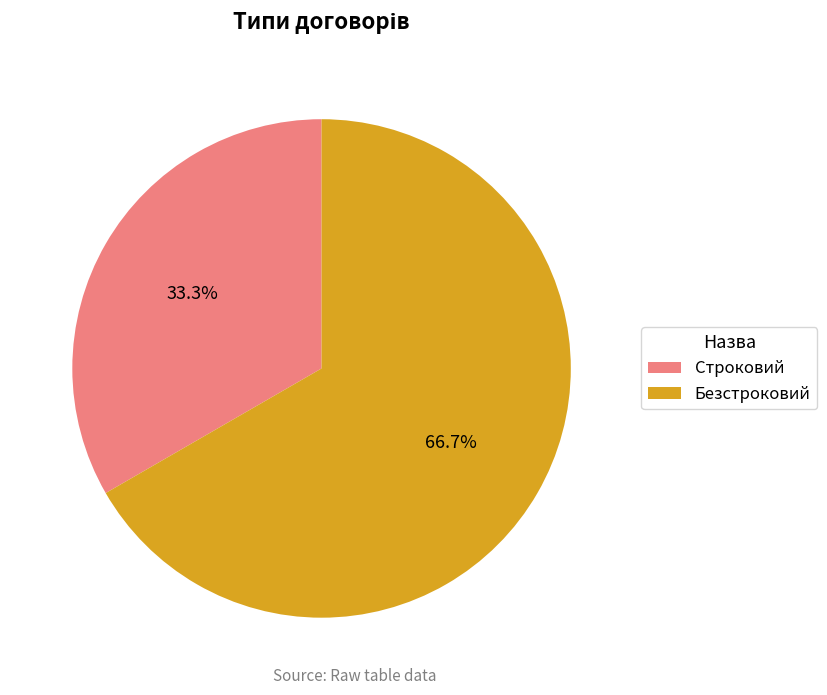

To the nearest percent, what portion does Строковий represent?

33%